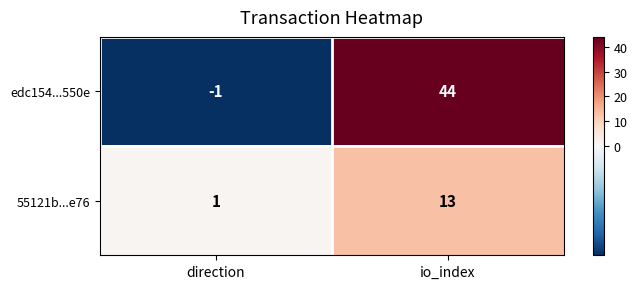

What is the maximum value shown in the chart?

44